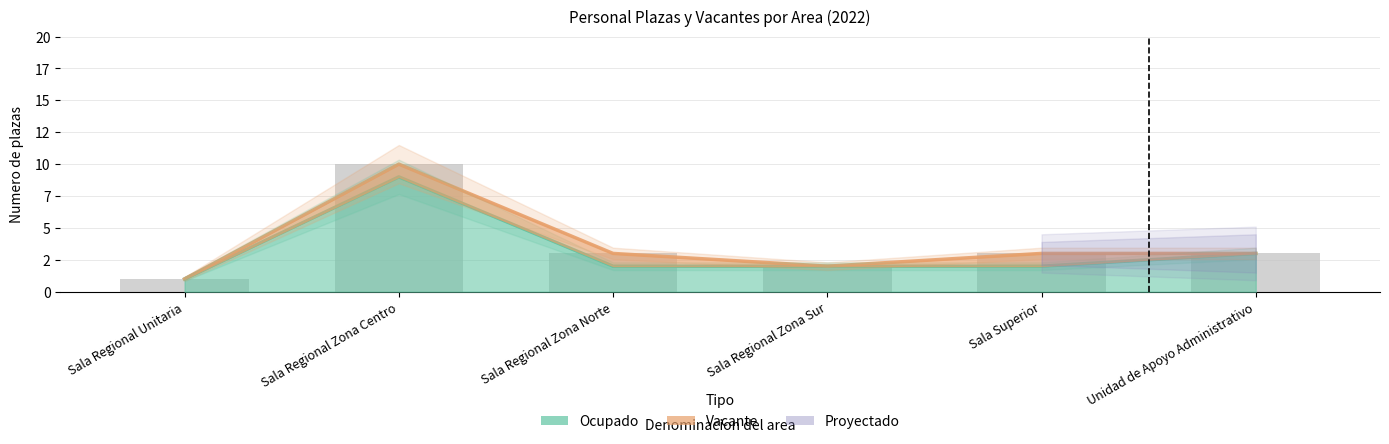

What is the label of the 4th bar from the left?

Sala Regional Zona Sur